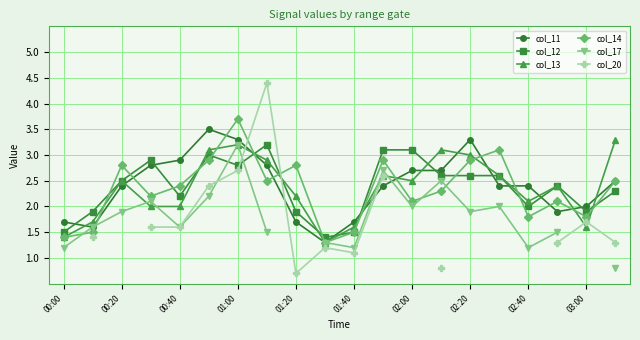

True or false: col_13 has more than 2 points higher than both neighbors.

True